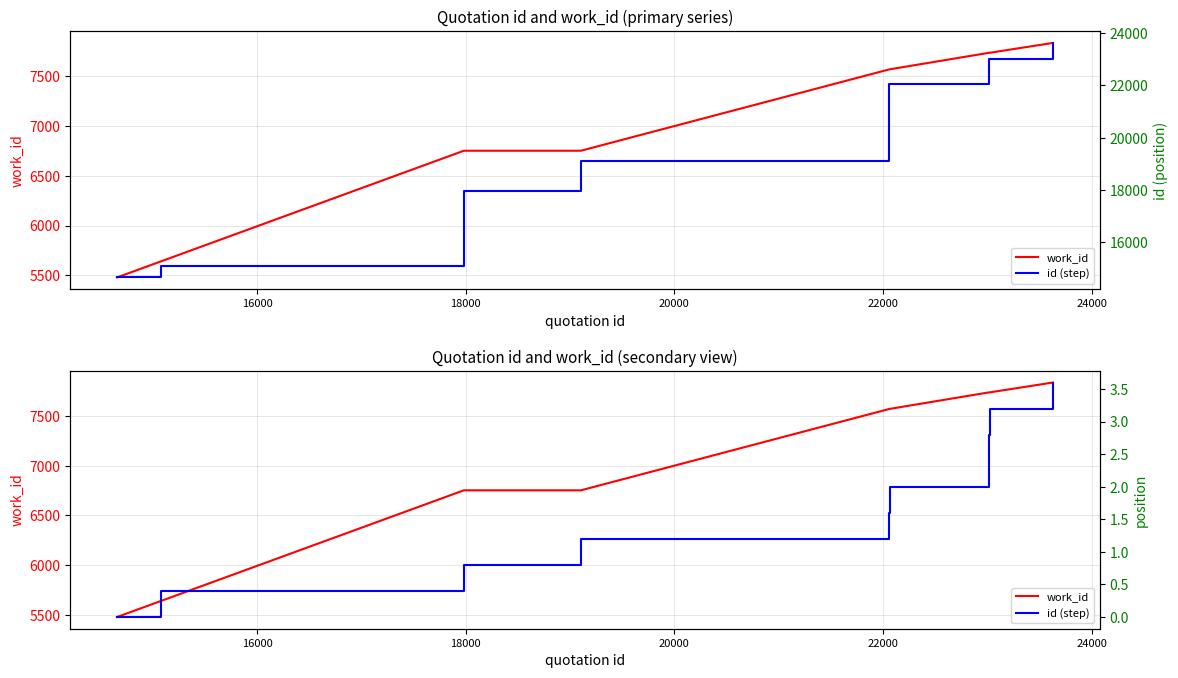

What are all the series names shown in the legend?

work_id, id (step)